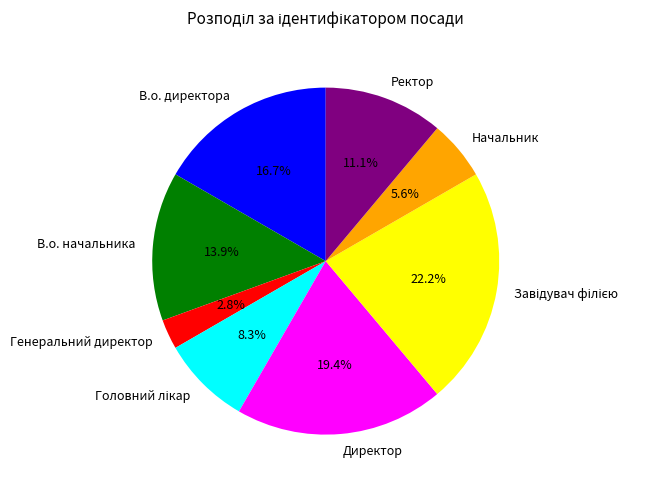

What percentage is NOT represented by Ректор?

88.9%